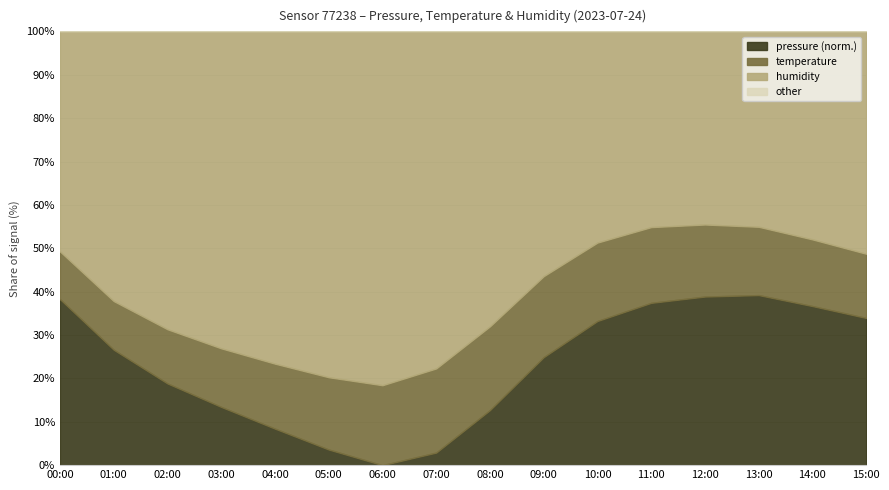

What is the label of the 6th point from the left?

05:00